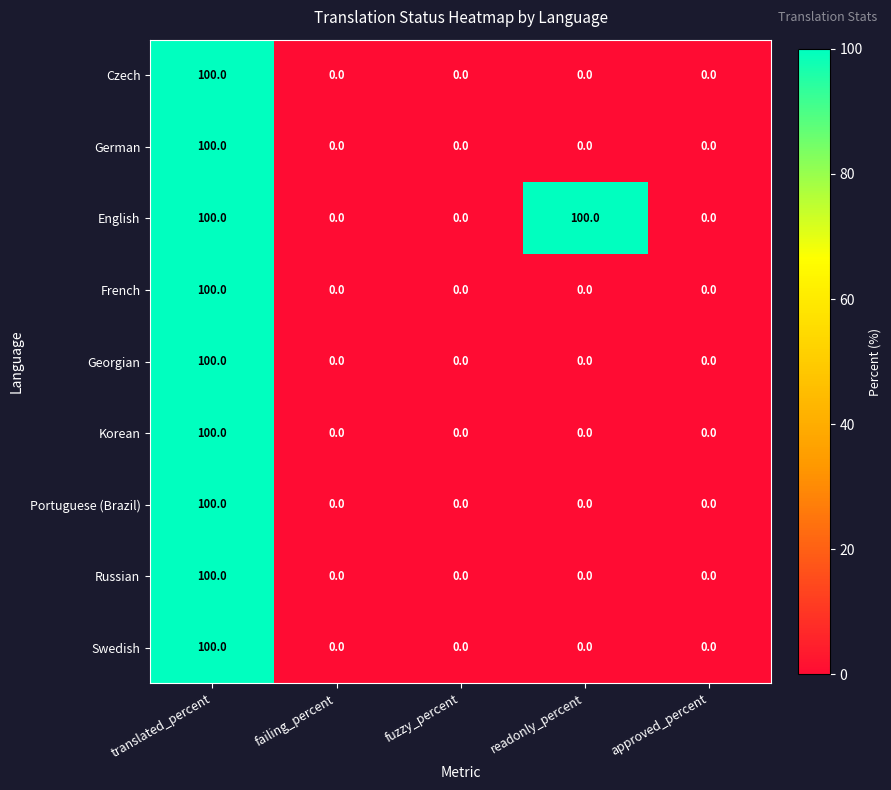

True or false: French has a value of 0 at readonly_percent.

True